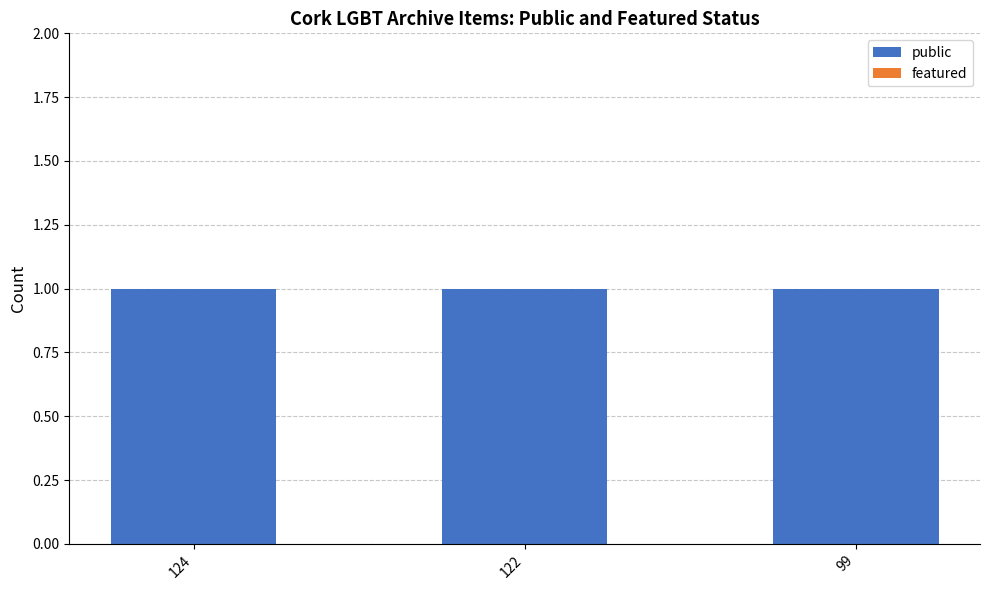

List the labels in order of public value, smallest first.

124, 122, 99